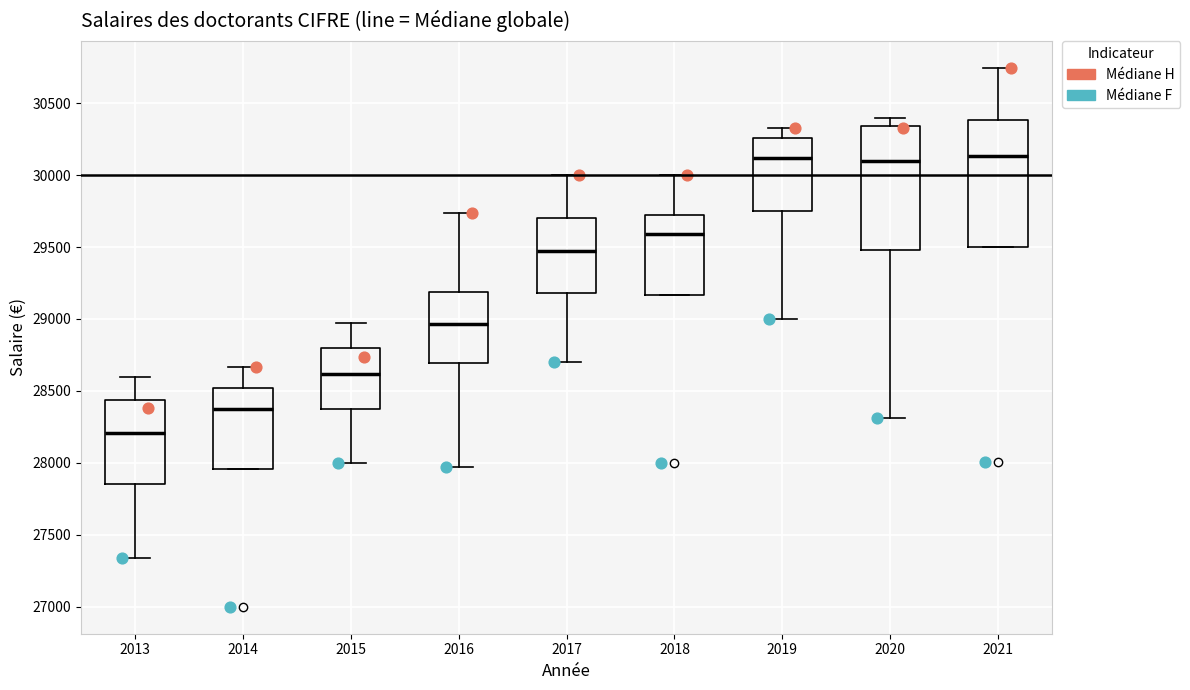

Reading left to right, read every box against the y-axis: the position of its median line, the range the box covers, and the ends of its whiskers. The values are not printed on the chart, so give them approximately, as read against the axis.

2013: median 28200, box 27850 to 28450, whiskers 27350 to 28600
2014: median 28350, box 27950 to 28500, whiskers 27950 to 28650
2015: median 28600, box 28350 to 28800, whiskers 28000 to 28950
2016: median 28950, box 28700 to 29200, whiskers 27950 to 29750
2017: median 29450, box 29200 to 29700, whiskers 28700 to 30000
2018: median 29600, box 29150 to 29700, whiskers 29150 to 30000
2019: median 30100, box 29750 to 30250, whiskers 29000 to 30350
2020: median 30100, box 29500 to 30350, whiskers 28300 to 30400
2021: median 30150, box 29500 to 30400, whiskers 29500 to 30750